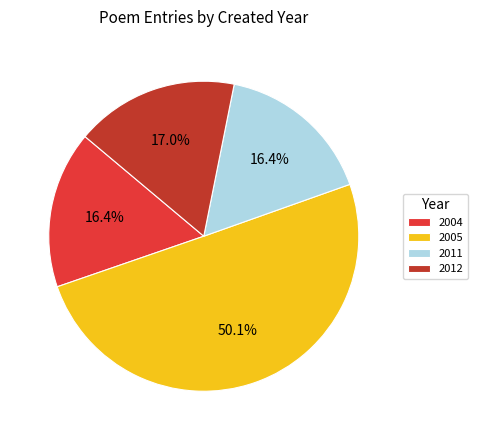

Between 2005 and 2011, which is larger?

2005